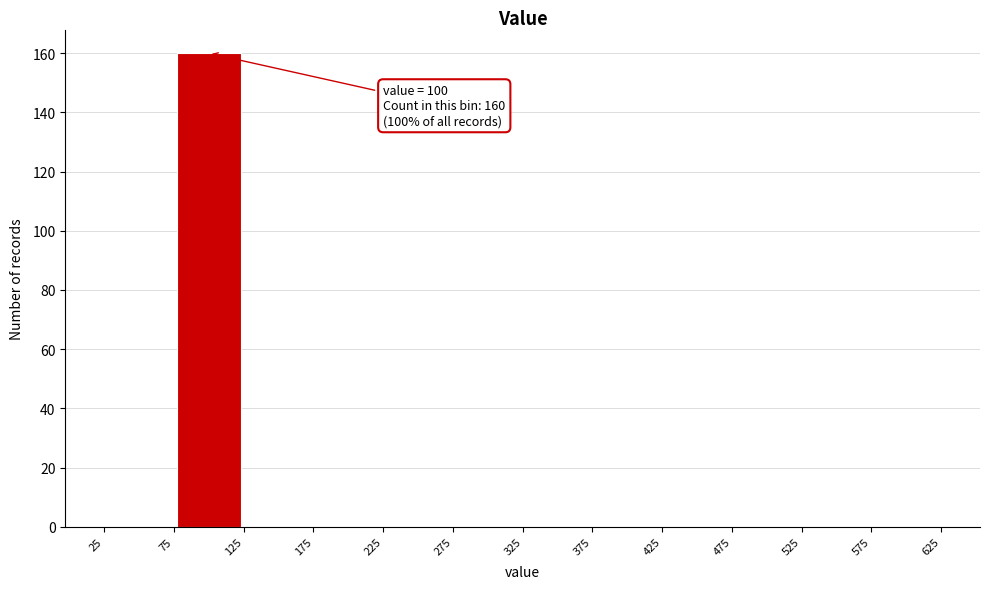

Which range on the x-axis has the tallest bar?

75 to 125